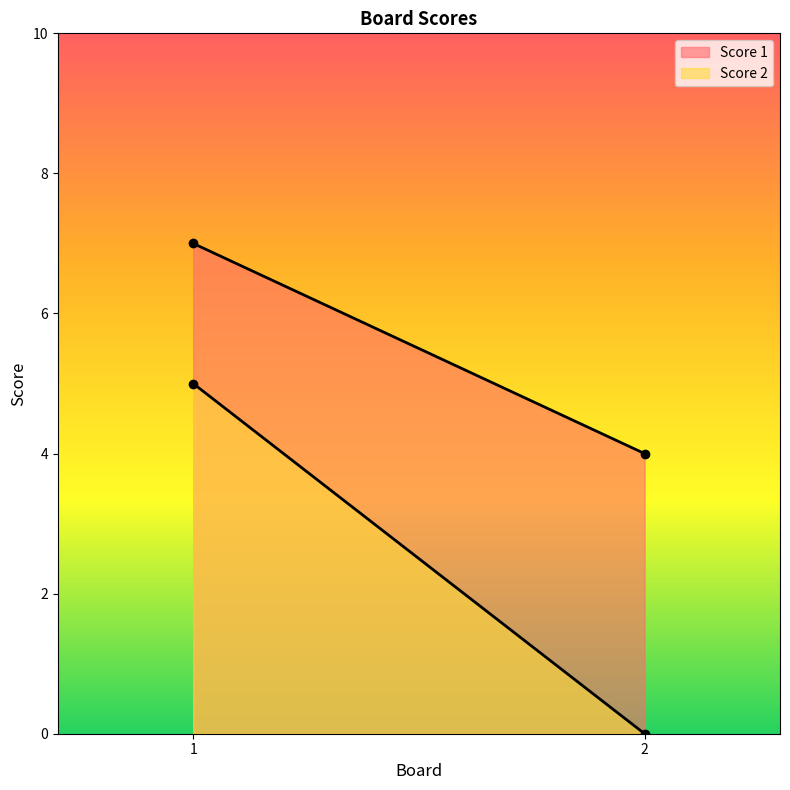

Which series has the widest spread of values?

Score 2